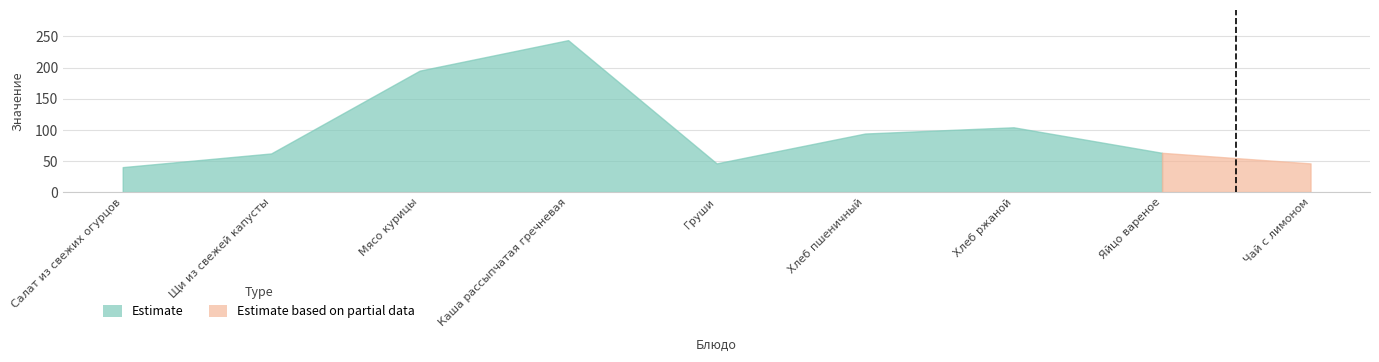

Is it true that Estimate based on partial data equals 18.9 at Каша рассыпчатая гречневая?

False